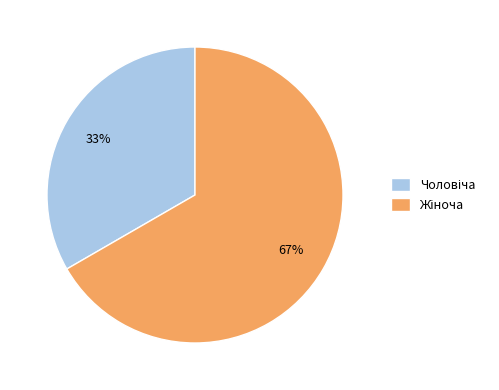

Does any single category account for the majority?

Yes